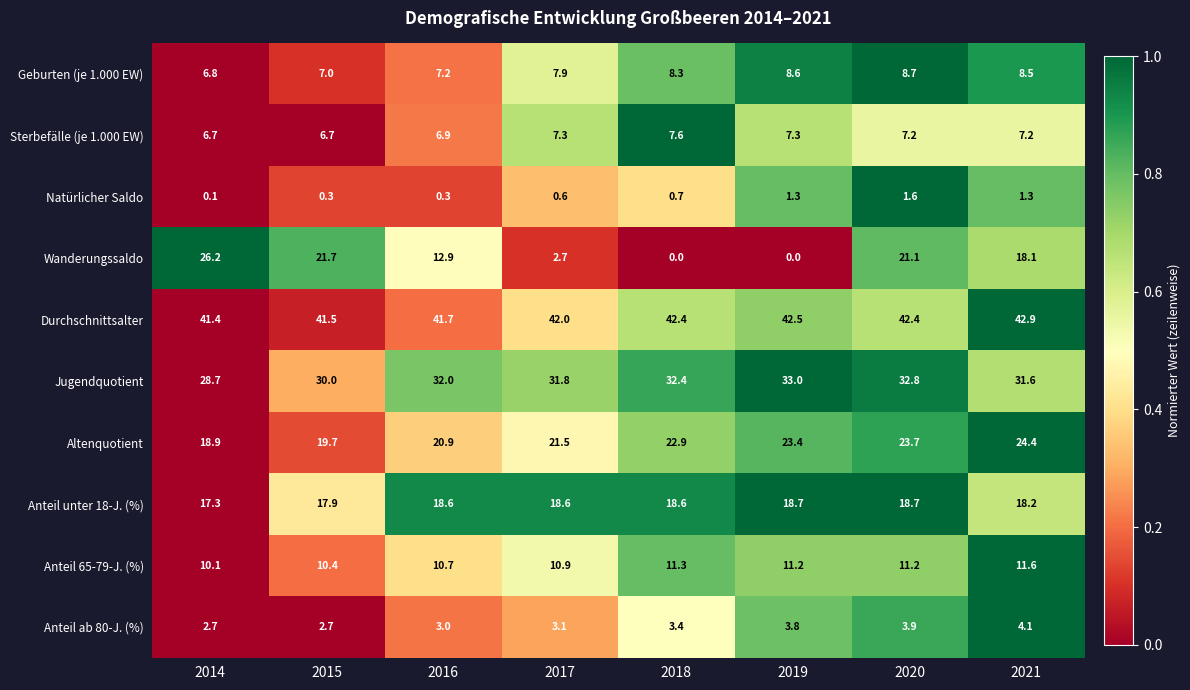

True or false: Durchschnittsalter has a value of 42.5 at 2019.

True